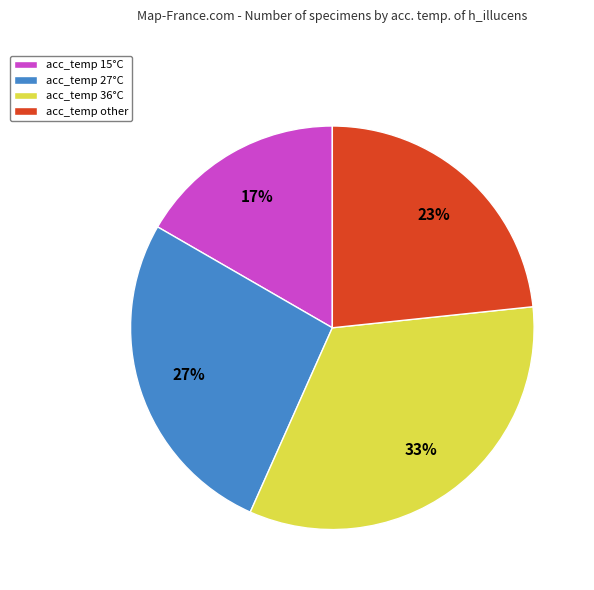

What is the ratio of the value at acc_temp 15°C to the value at acc_temp 36°C?

0.5